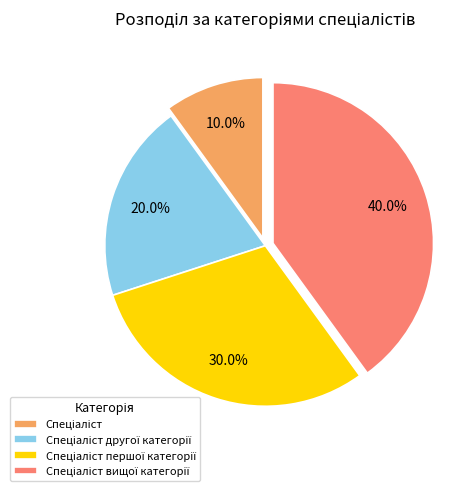

Is there a majority slice in this chart?

No